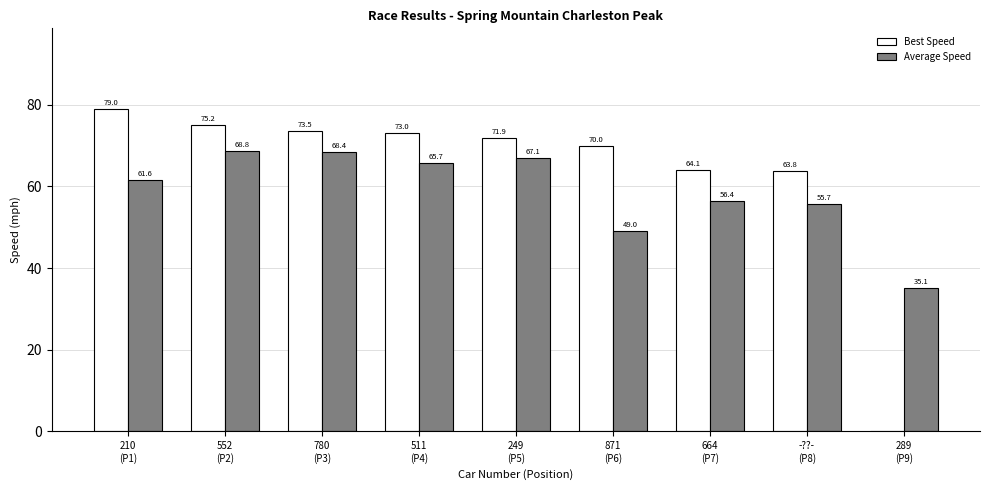

The value of Best Speed at 871
(P6) is 22.9. True or false?

False